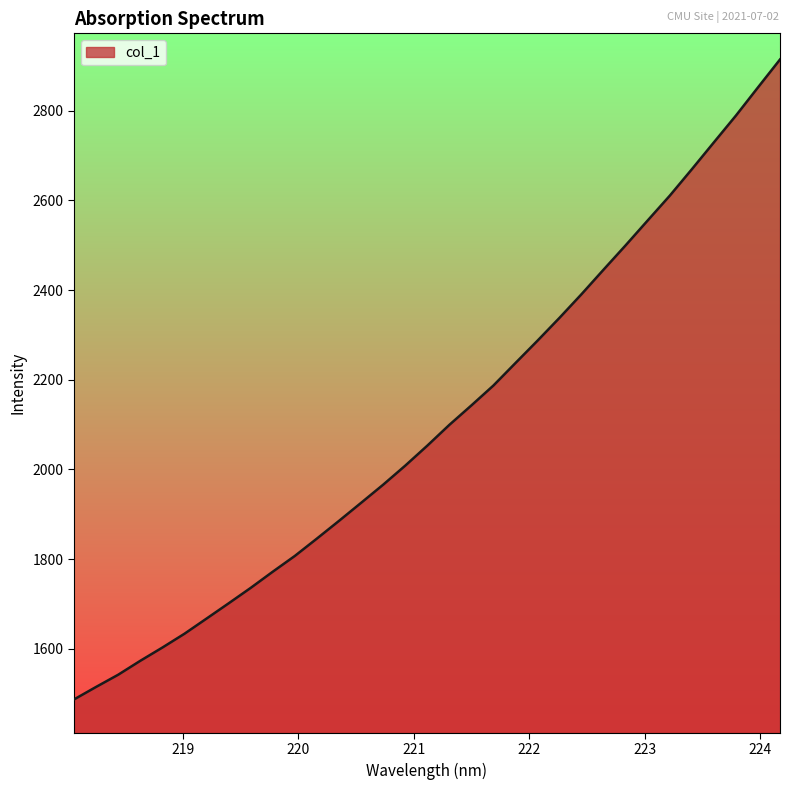

What is the minimum value shown in the chart?

1487.3